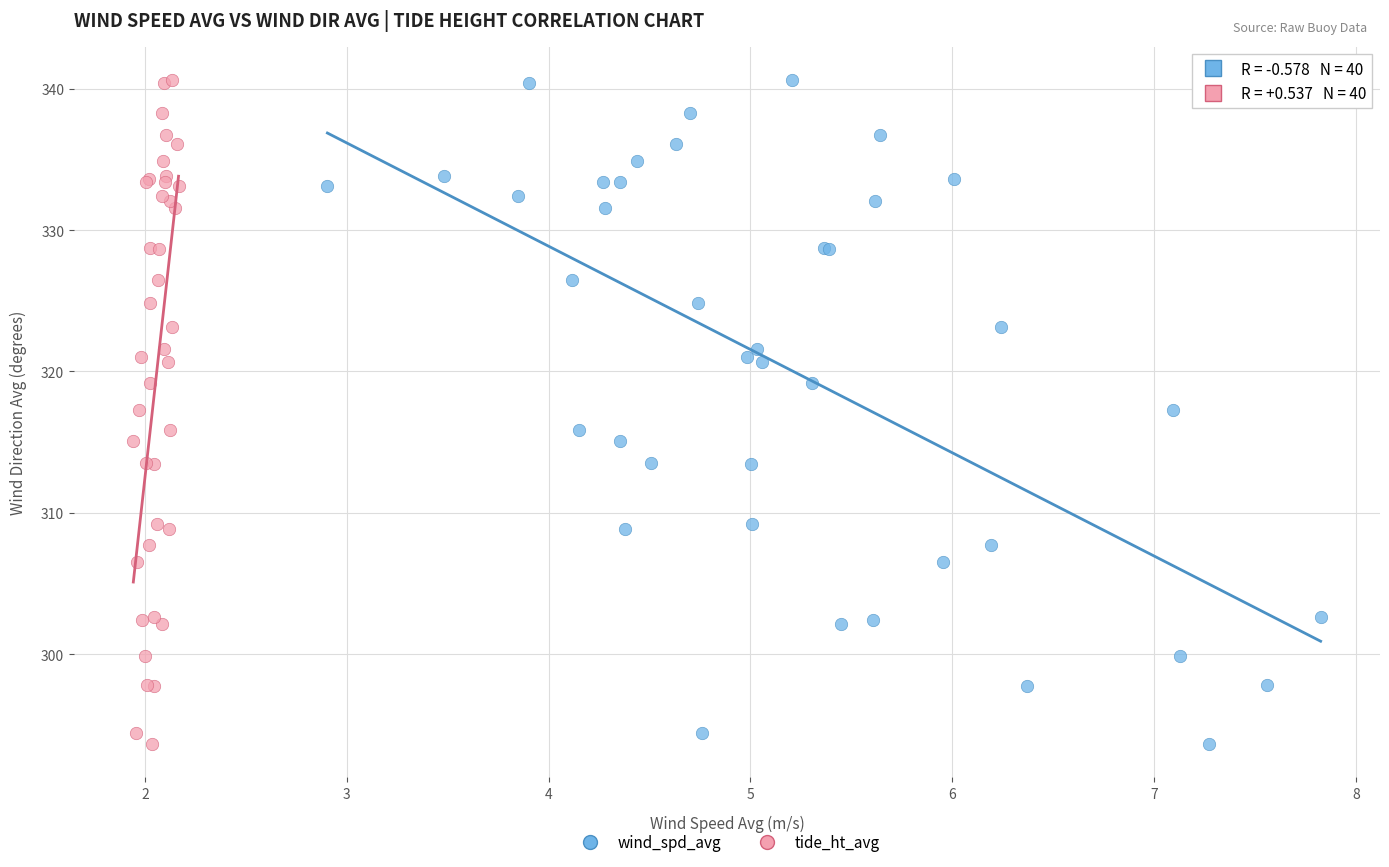

What are all the series names shown in the legend?

wind_spd_avg, tide_ht_avg